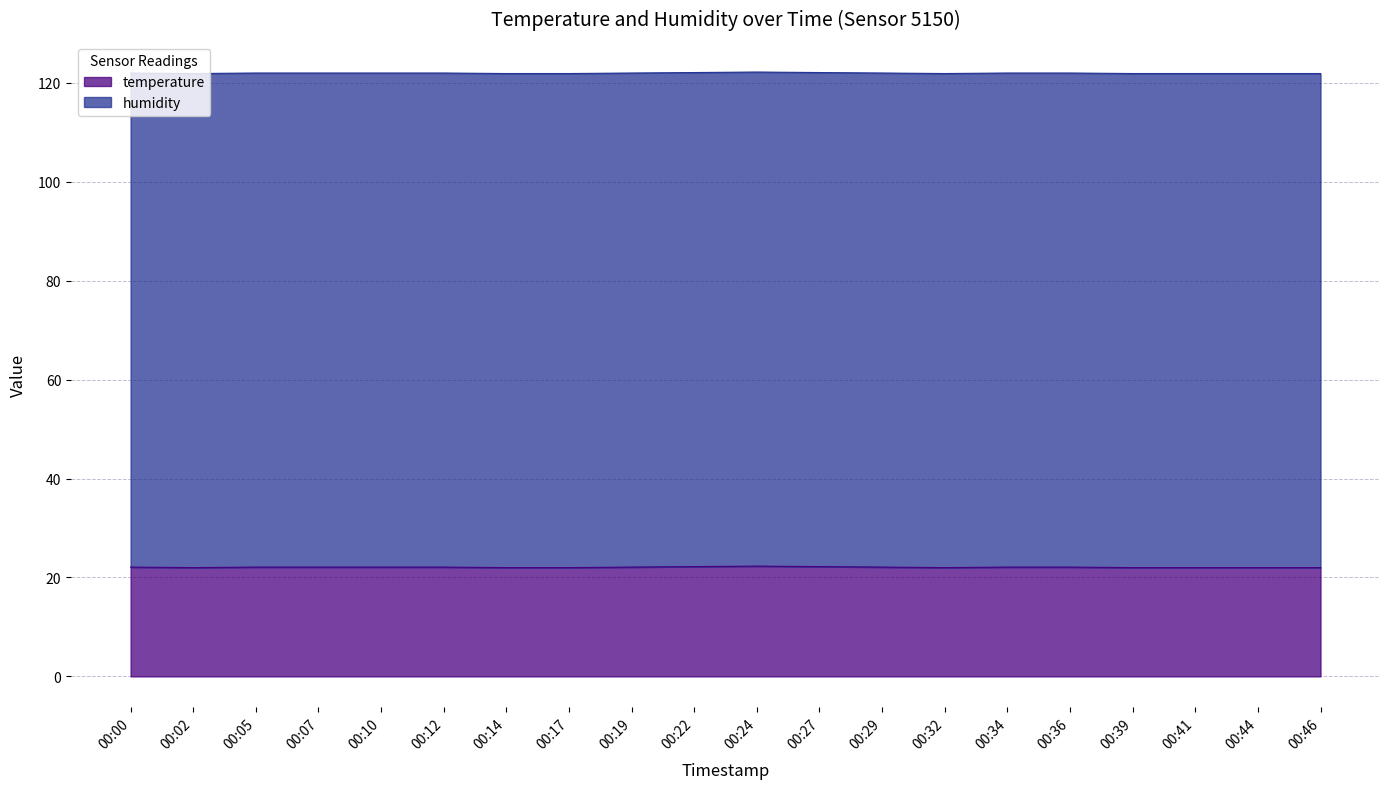

How many categories are shown in the chart?

20